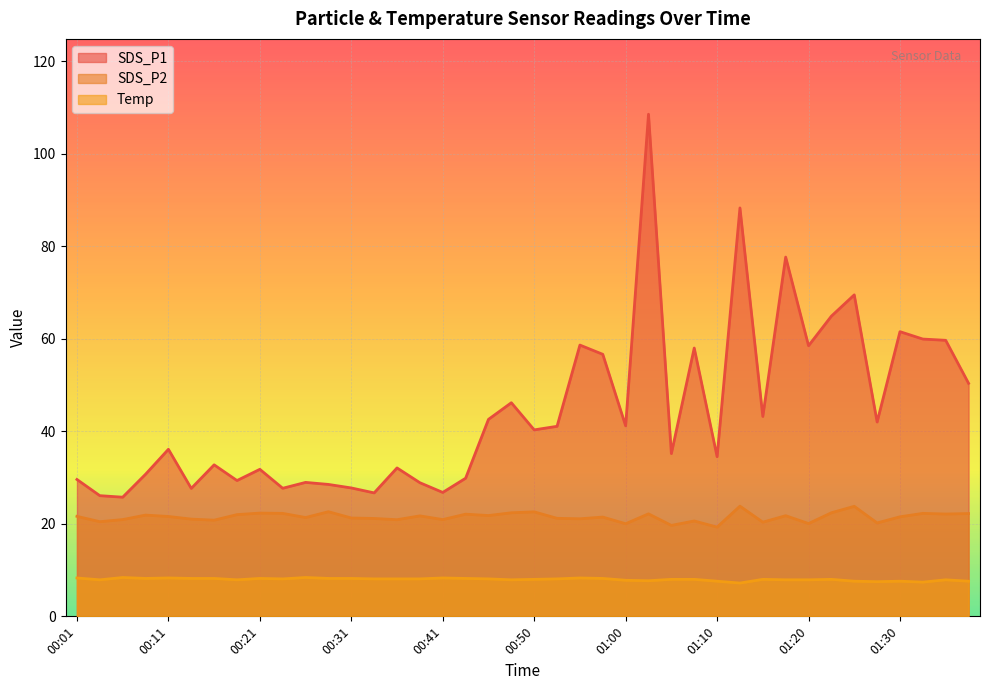

Reading left to right, list all the values displayed in this chart.

SDS_P1: 00:01=29.6	00:04=26.1	00:06=25.8	00:09=30.7	00:11=36.1	00:14=27.7	00:16=32.8	00:19=29.4	00:21=31.8	00:23=27.7	00:26=29.0	00:28=28.5	00:31=27.8	00:33=26.7	00:36=32.1	00:38=28.9	00:41=26.8	00:43=29.9	00:46=42.6	00:48=46.2	00:50=40.3	00:53=41.1	00:55=58.7	00:58=56.7	01:00=41.2	01:03=108.6	01:05=35.2	01:08=58.0	01:10=34.5	01:13=88.3	01:15=43.2	01:18=77.7	01:20=58.5	01:23=64.9	01:25=69.5	01:28=42.0	01:30=61.6	01:32=60.0	01:35=59.7	01:37=50.4
SDS_P2: 00:01=21.6	00:04=20.5	00:06=20.9	00:09=21.9	00:11=21.6	00:14=21.0	00:16=20.8	00:19=22.0	00:21=22.3	00:23=22.3	00:26=21.4	00:28=22.6	00:31=21.3	00:33=21.2	00:36=20.9	00:38=21.7	00:41=20.9	00:43=22.1	00:46=21.8	00:48=22.4	00:50=22.6	00:53=21.2	00:55=21.1	00:58=21.5	01:00=20.0	01:03=22.2	01:05=19.7	01:08=20.6	01:10=19.3	01:13=23.8	01:15=20.4	01:18=21.8	01:20=20.1	01:23=22.4	01:25=23.8	01:28=20.2	01:30=21.5	01:32=22.3	01:35=22.1	01:37=22.2
Temp: 00:01=8.3	00:04=7.9	00:06=8.4	00:09=8.2	00:11=8.3	00:14=8.2	00:16=8.2	00:19=7.9	00:21=8.2	00:23=8.1	00:26=8.4	00:28=8.2	00:31=8.2	00:33=8.1	00:36=8.1	00:38=8.1	00:41=8.3	00:43=8.2	00:46=8.1	00:48=7.9	00:50=8.0	00:53=8.1	00:55=8.3	00:58=8.2	01:00=7.8	01:03=7.7	01:05=8.0	01:08=8.0	01:10=7.6	01:13=7.2	01:15=8.0	01:18=7.9	01:20=7.9	01:23=8.0	01:25=7.6	01:28=7.5	01:30=7.6	01:32=7.4	01:35=7.9	01:37=7.6